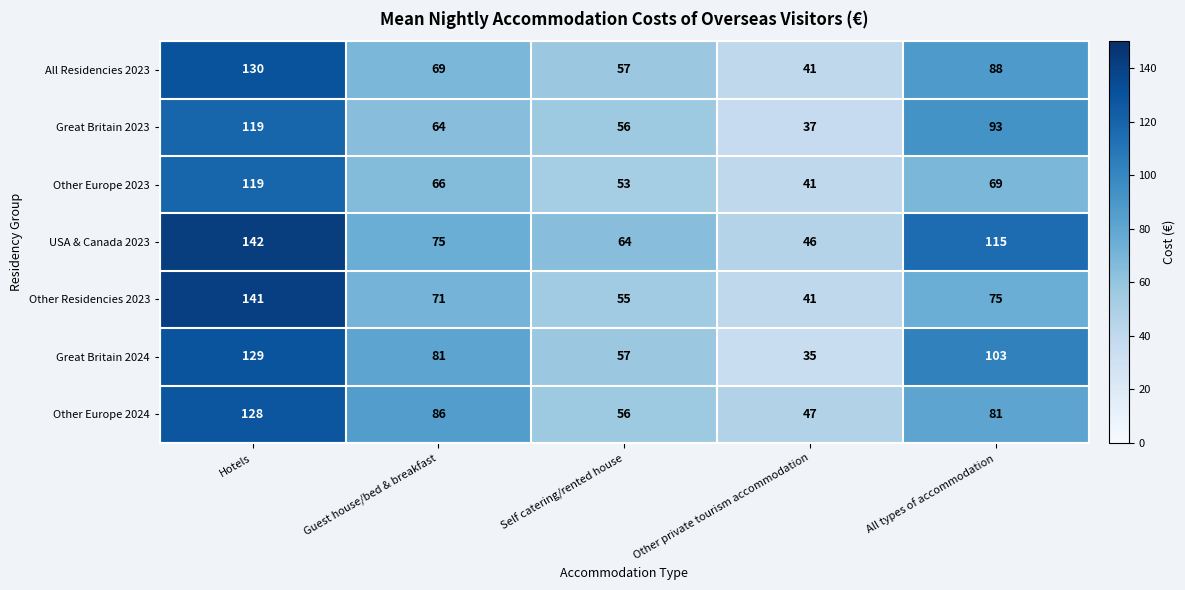

What is the spread (max minus min) of values at Other private tourism accommodation?

12